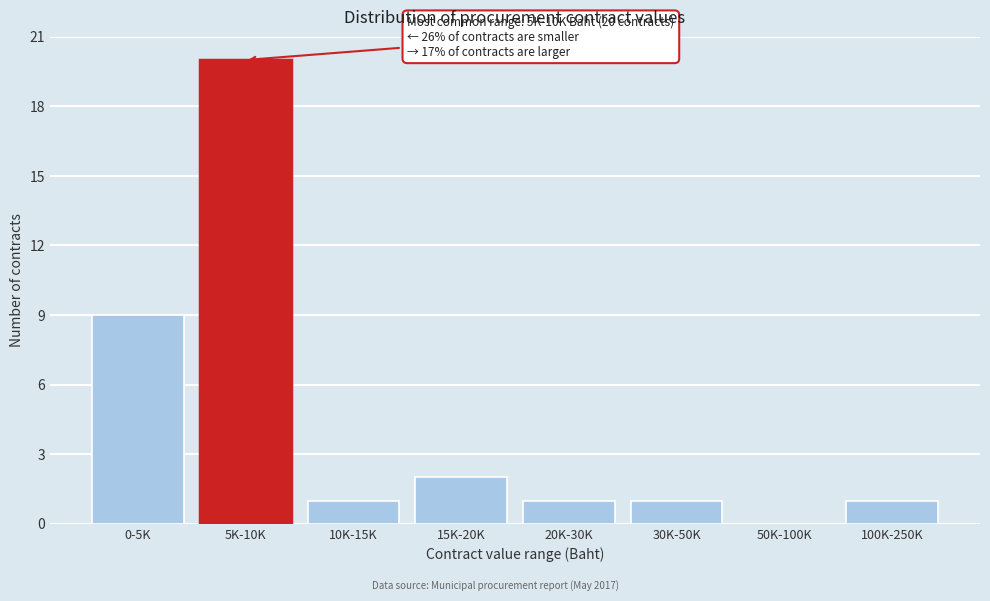

Reading left to right, list all the values displayed in this chart.

0-5K=9	5K-10K=20	10K-15K=1	15K-20K=2	20K-30K=1	30K-50K=1	50K-100K=0	100K-250K=1